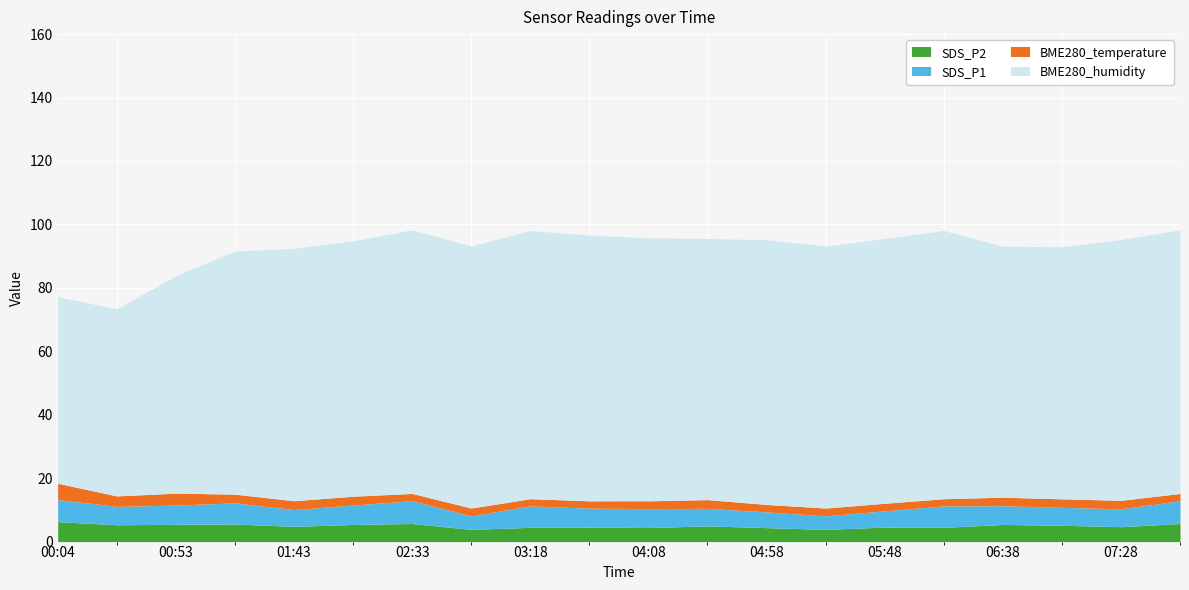

At how many categories does at least one series exceed 42?

20